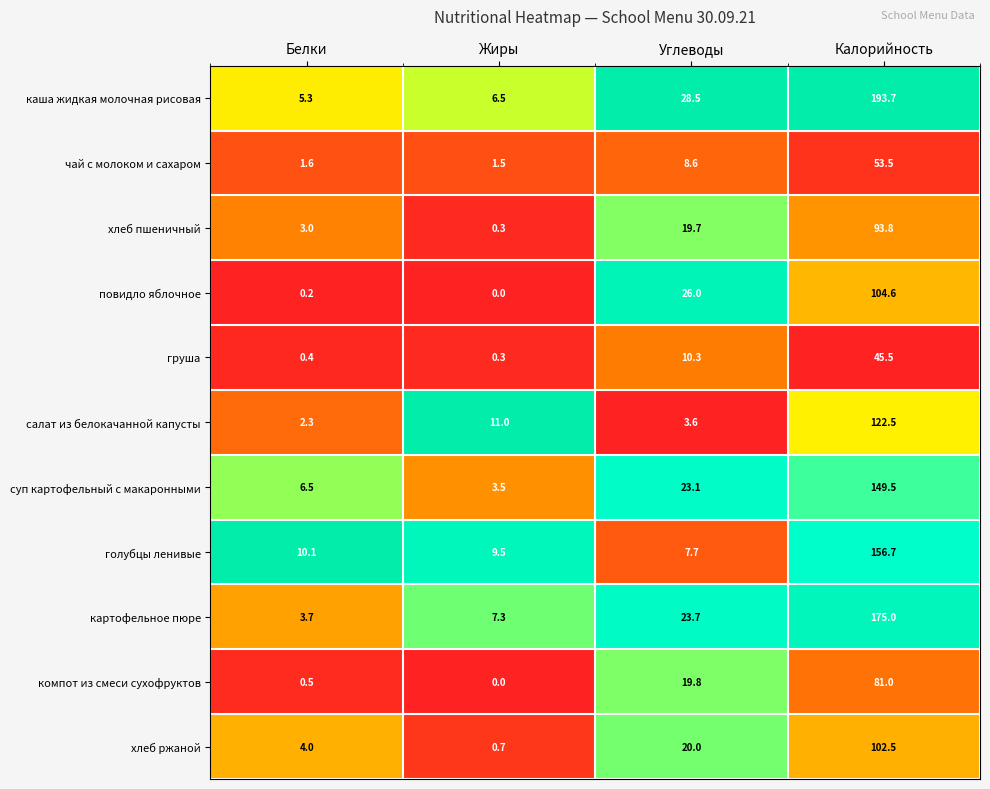

Which label corresponds to the largest value in the chart?

Калорийность